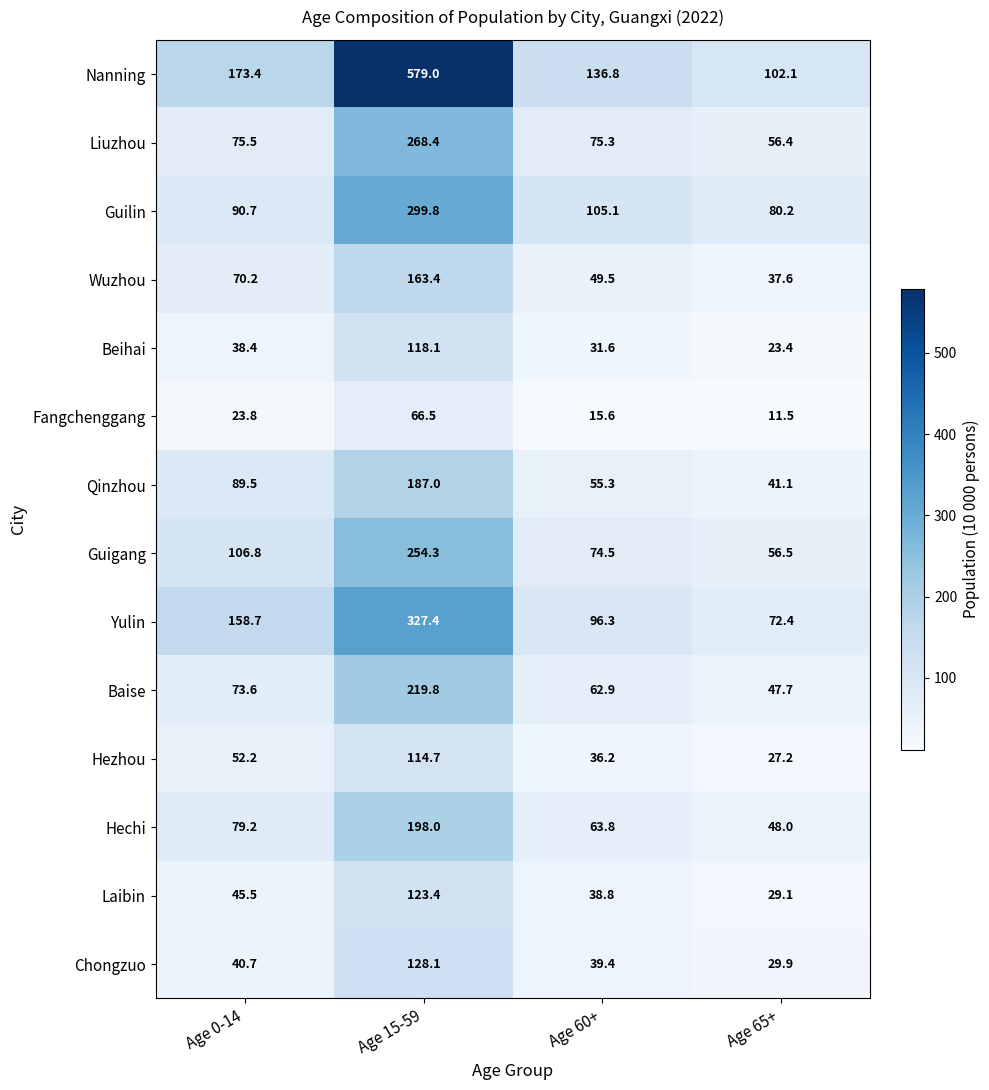

Between Age 0-14 and Age 15-59, which series saw the biggest shift?

Nanning